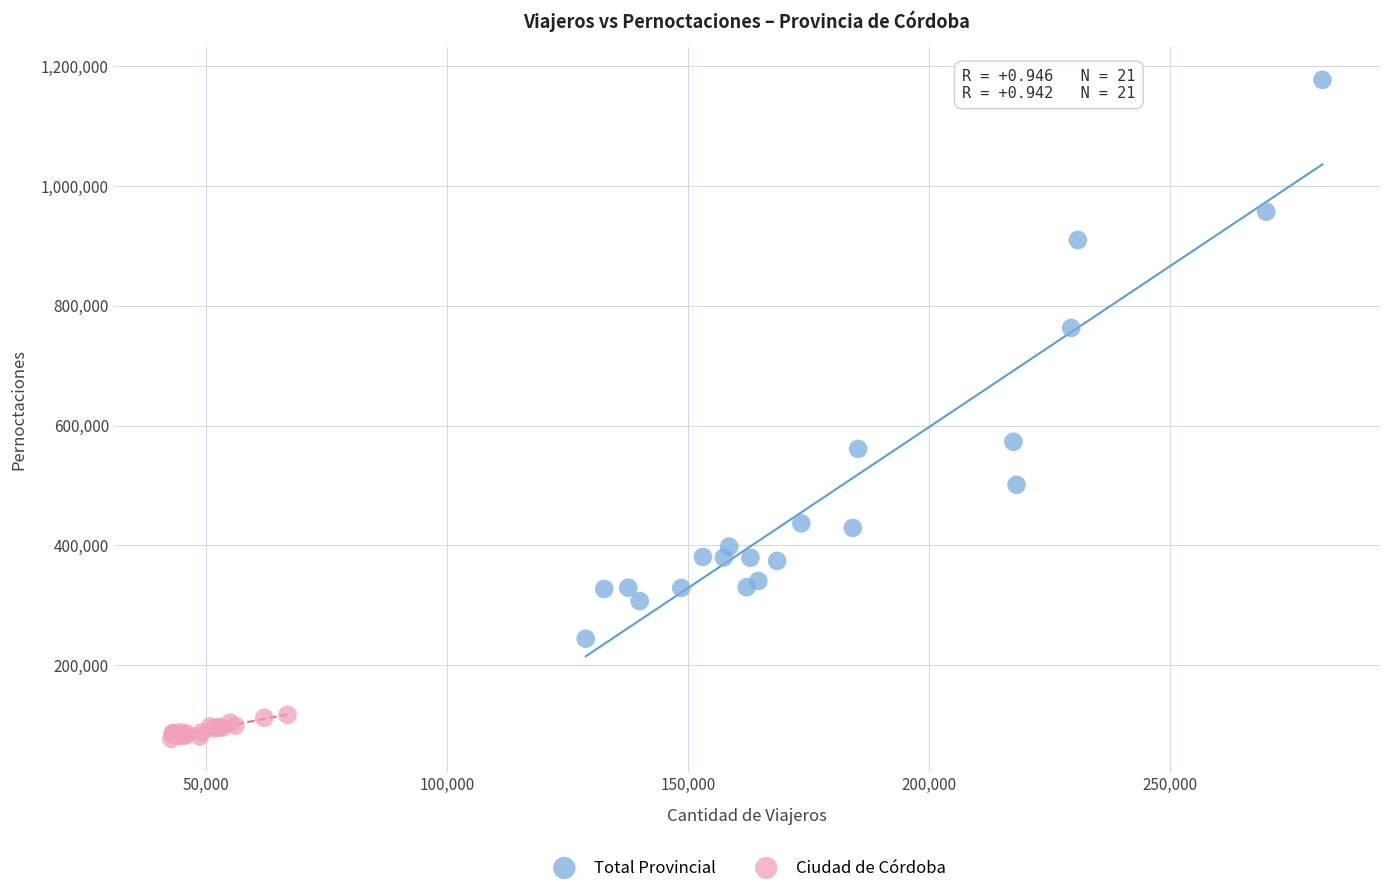

Which series contains the highest Y value?

Total Provincial